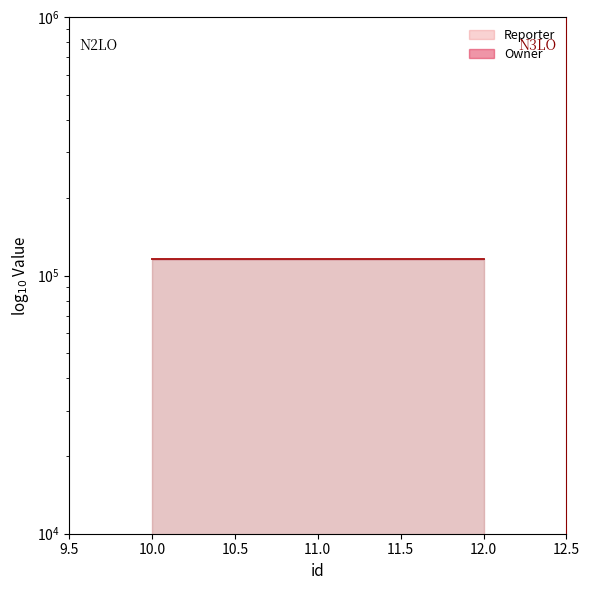

Is it true that the value at 10 is 59436?

False